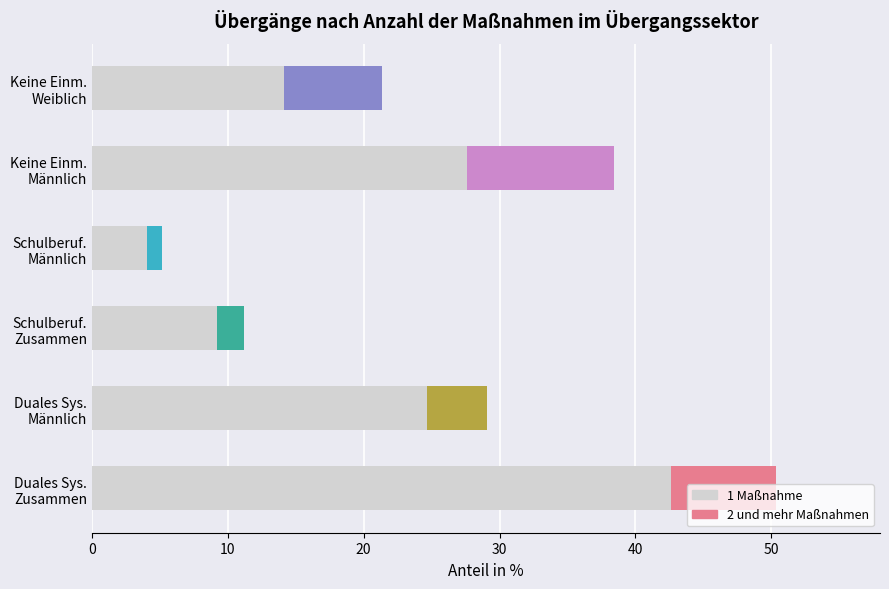

What is the difference between the values at 20 and 40?

18.4